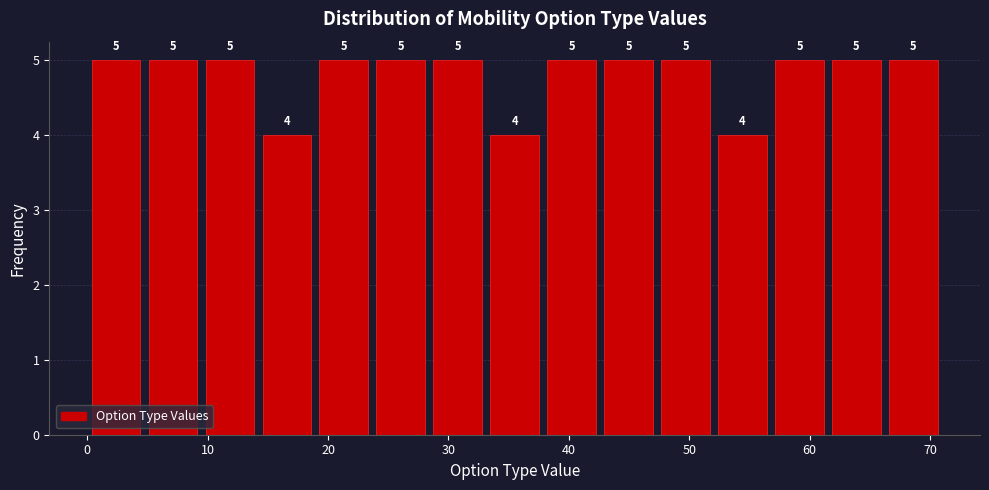

What is the height of the bar covering 9 to 14 on the x-axis? The bar edges are not printed on the chart, so give them approximately, as read against the axis.

5